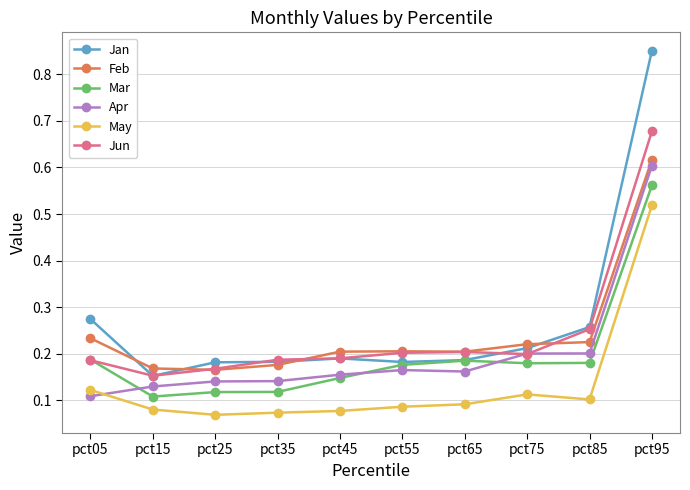

Between pct45 and pct95, which series saw the biggest shift?

Jan